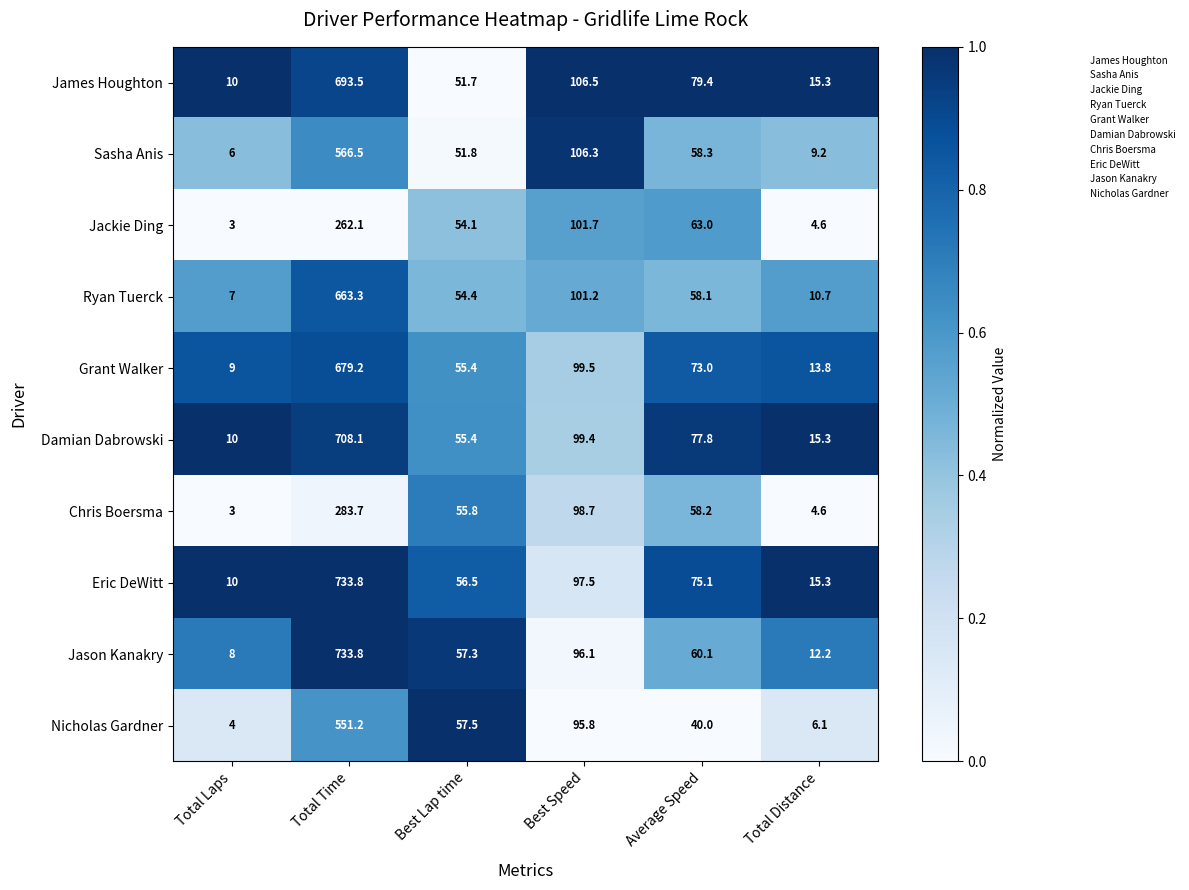

List the labels in order of Damian Dabrowski value, largest first.

Total Time, Best Speed, Average Speed, Best Lap time, Total Distance, Total Laps